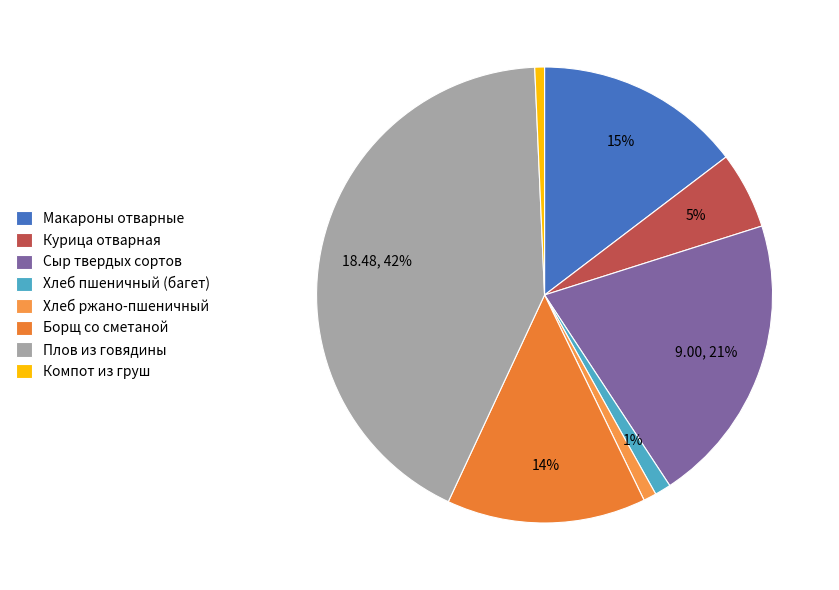

How many segments does this pie chart have?

8